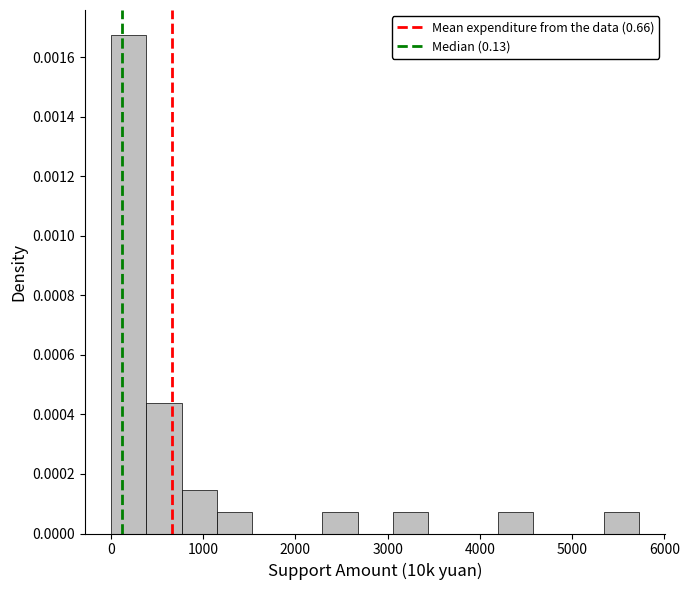

Around what value on the x-axis is the tallest bar? Give the approximate position of its centre, as read against the axis.

200